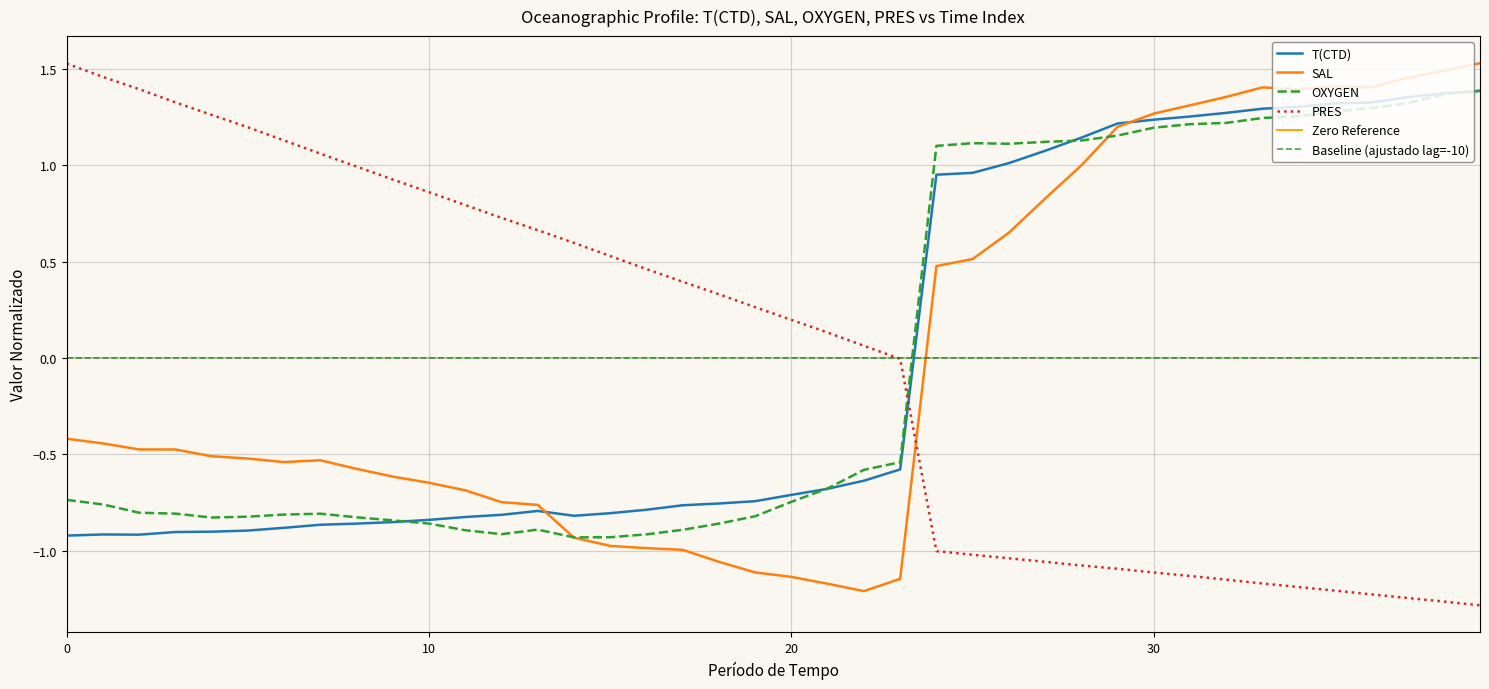

How many values in the PRES series are below 0?

17